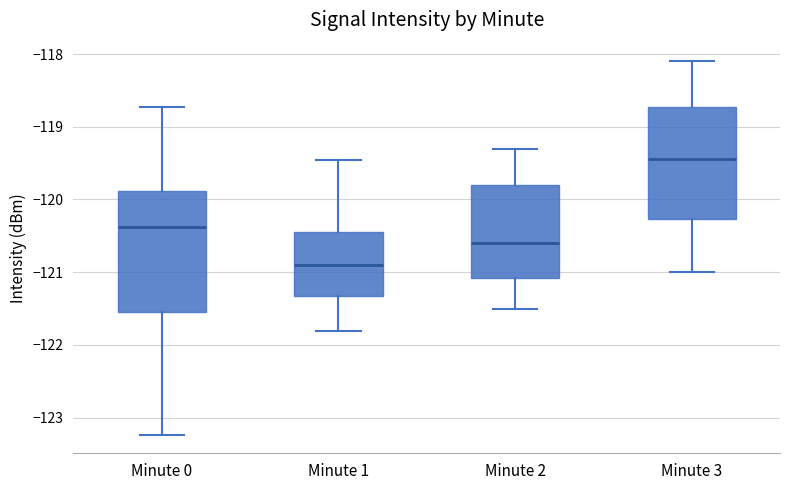

Which box has the lowest median line?

Minute 1